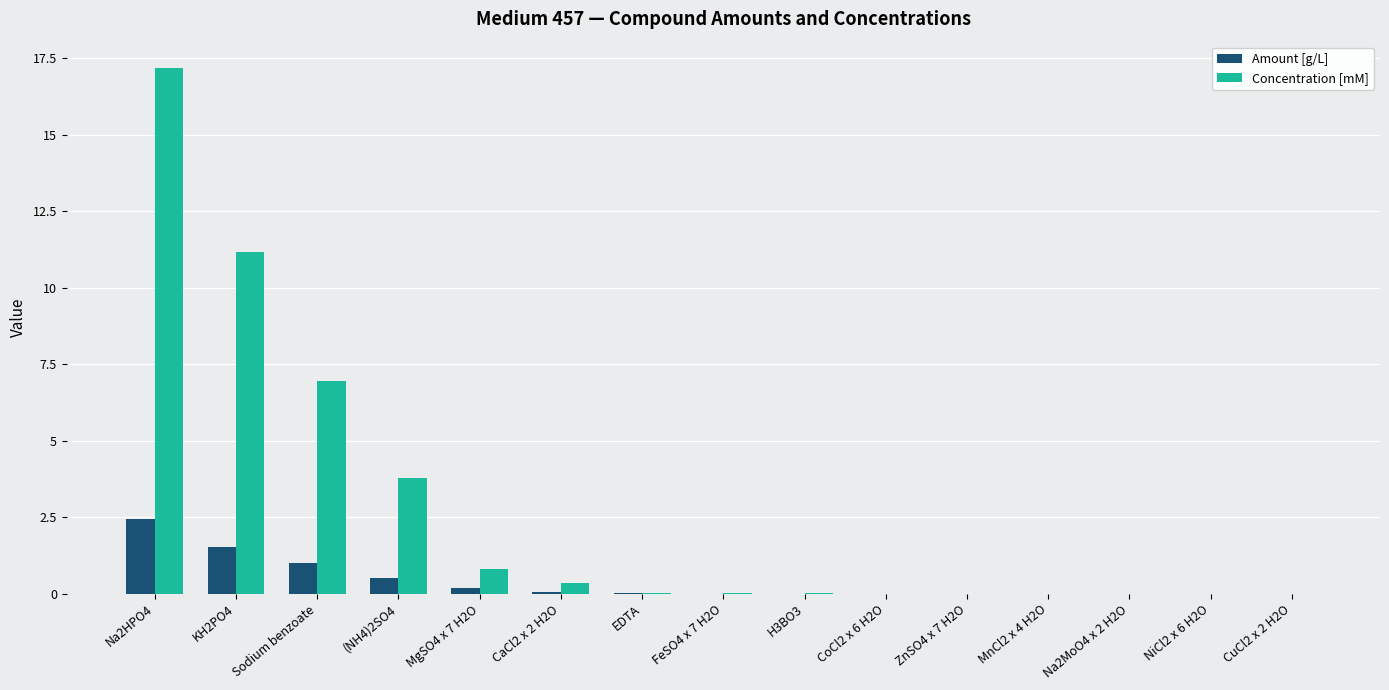

Which series has the widest spread of values?

Concentration [mM]